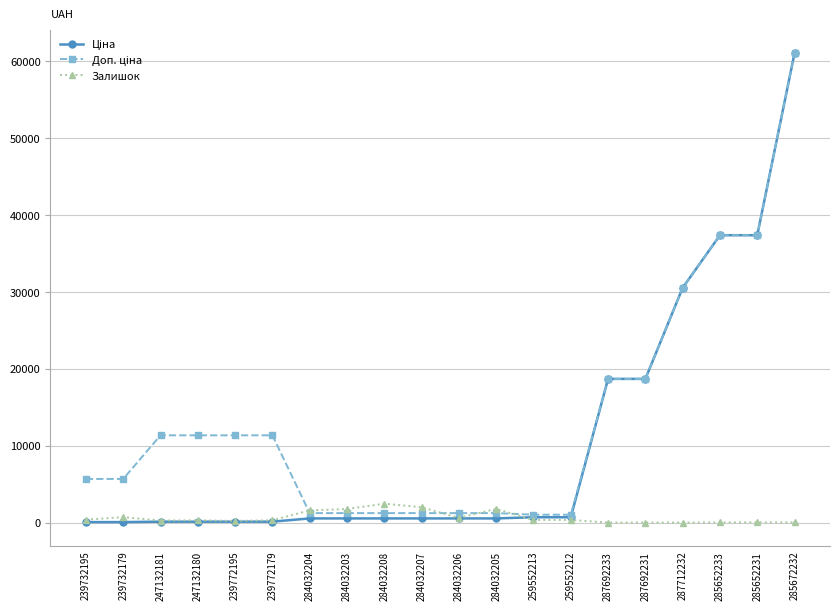

At which category is the sum across all series the highest?

285672232